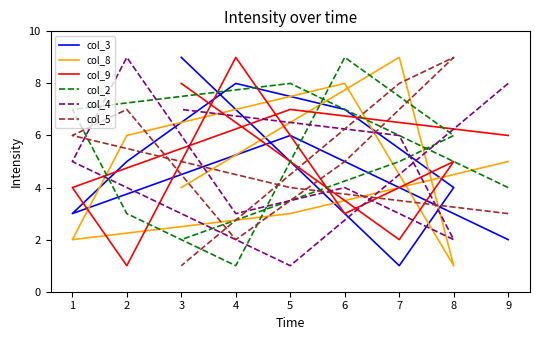

True or false: col_4 has more than 0 points higher than both neighbors.

True